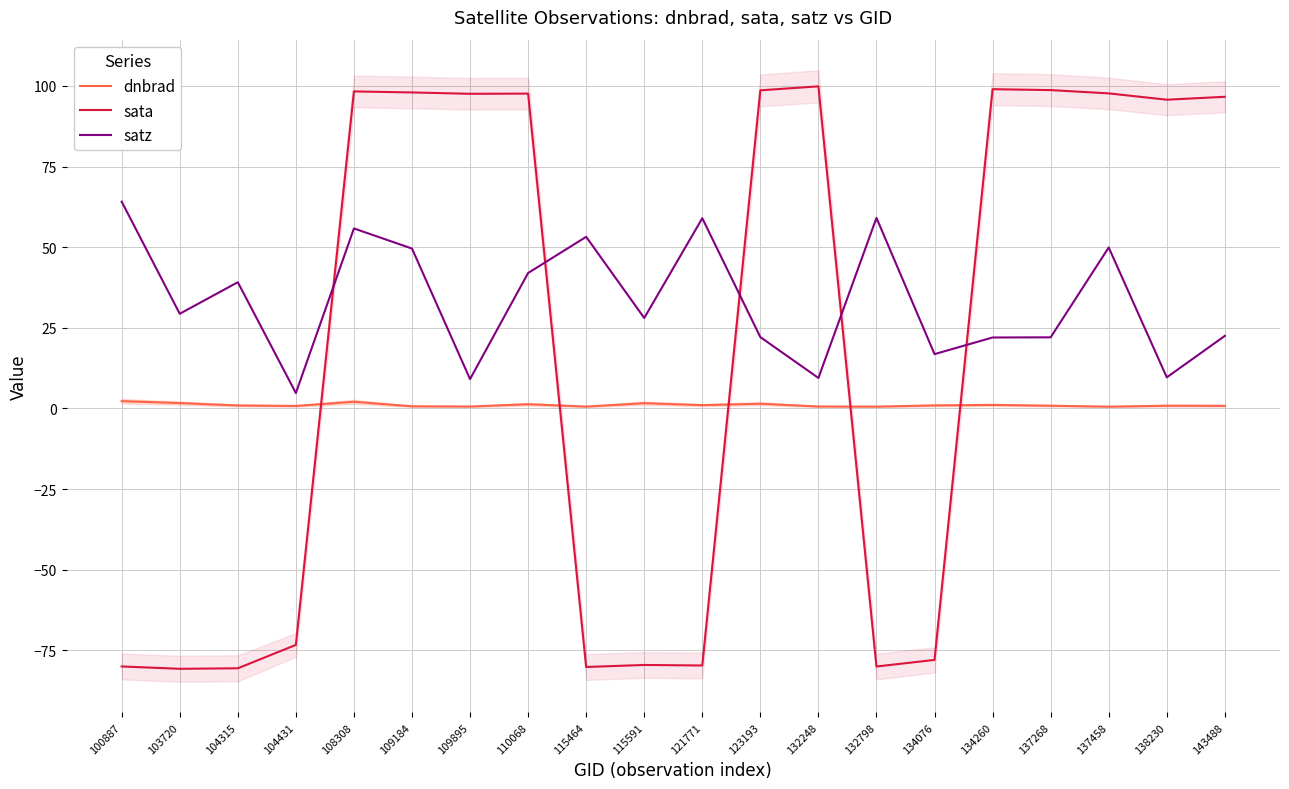

What is the difference between the satz values at 137268 and 104431?

17.3